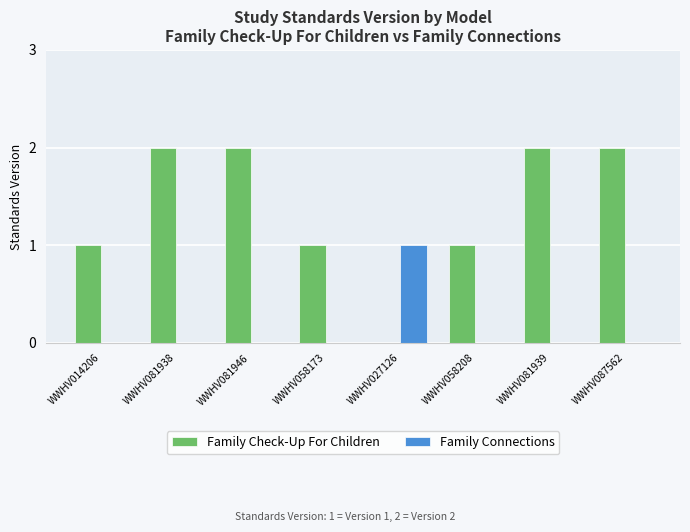

Does the chart contain stacked bars?

No